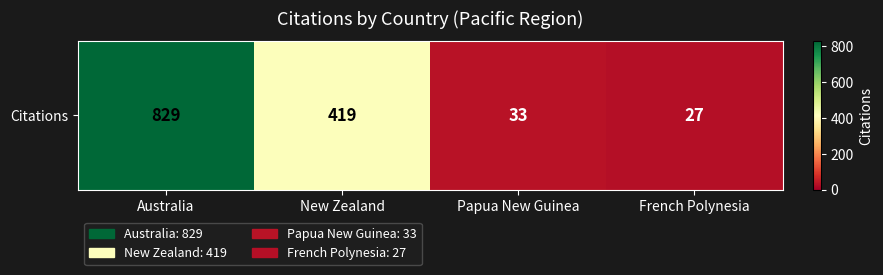

How many values exceed 419?

1